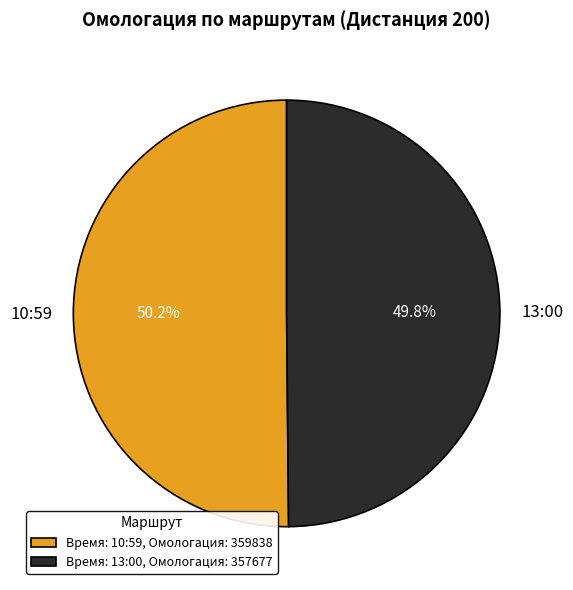

Is it true that 13:00 is 64% of the pie?

False